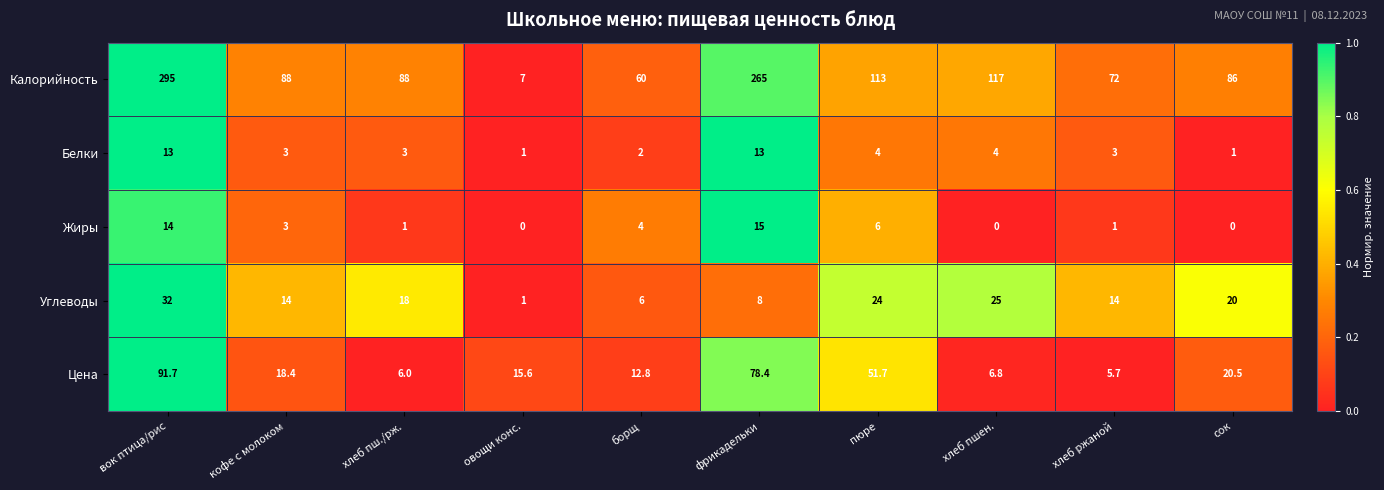

At вок птица/рис, list the series in order from largest to smallest.

Калорийность, Цена, Углеводы, Жиры, Белки